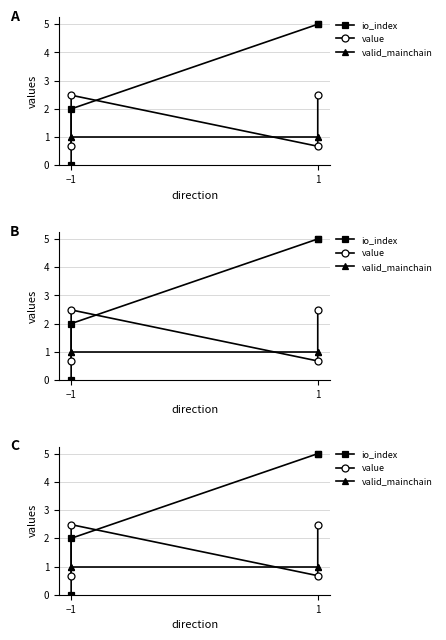

What is the difference between the maximum and minimum values in the value series?

1.8